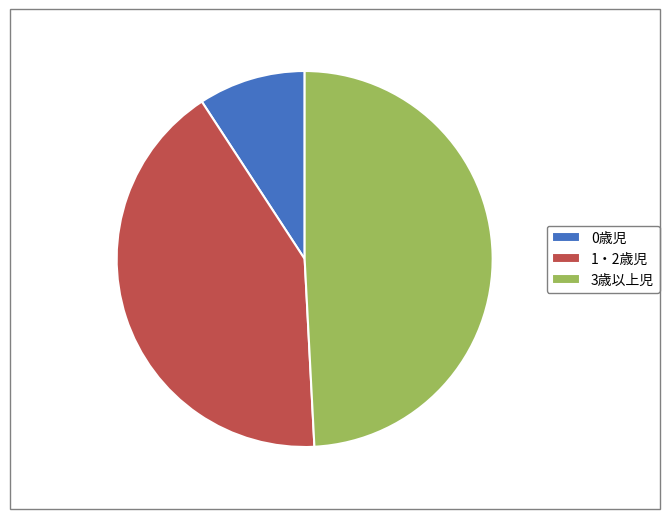

The 1・2歳児 slice represents 54% of the pie. True or false?

False